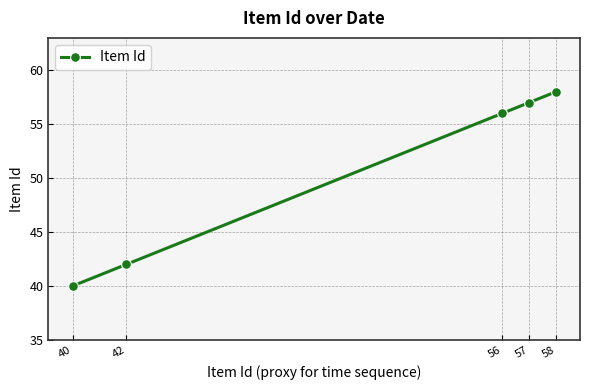

Is it true that the value at 42 is 17?

False